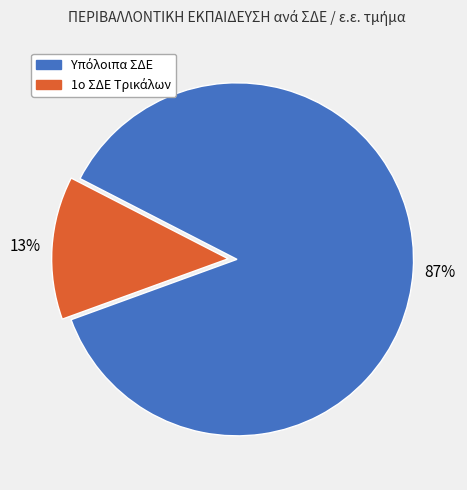

Does any single category account for the majority?

Yes